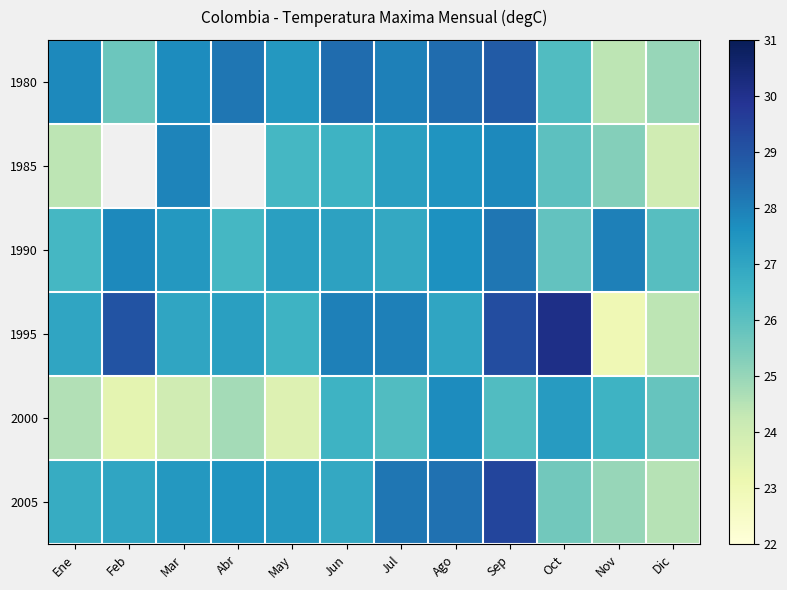

What is the sum of the 1990 values at May and Jun?

54.3